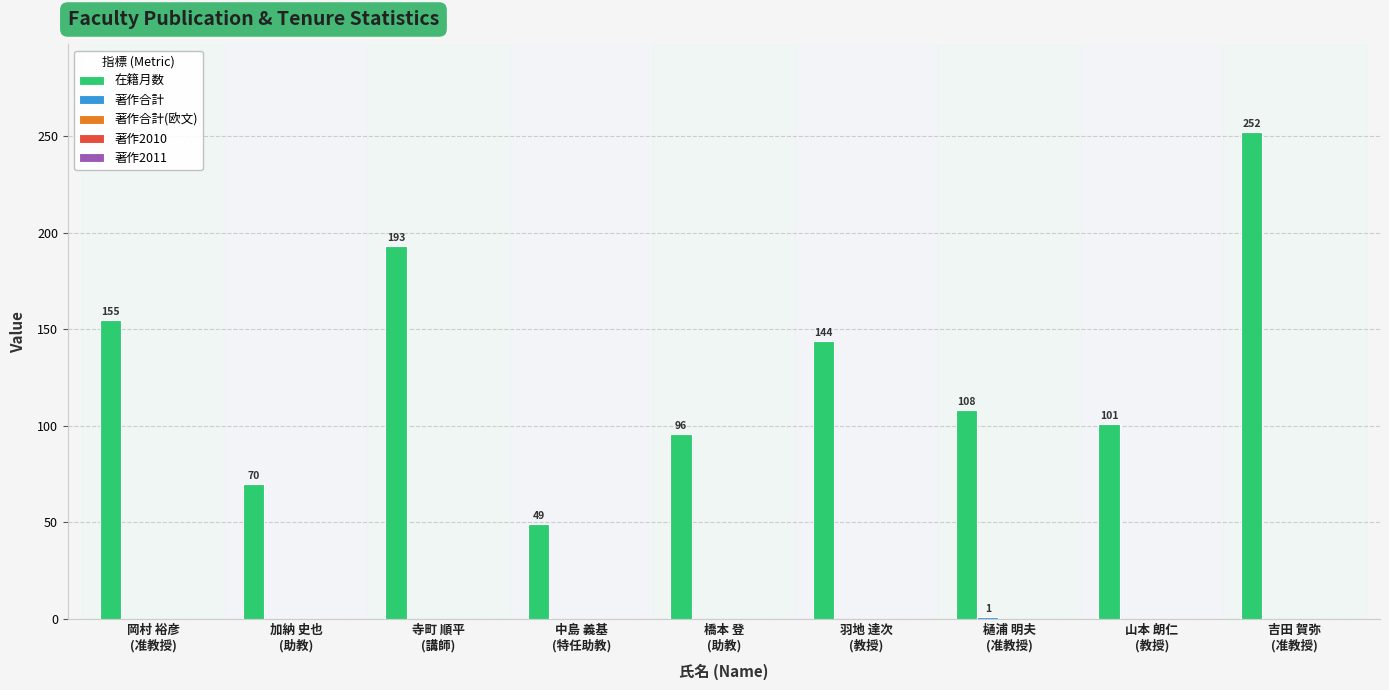

What is the greatest value displayed?

252